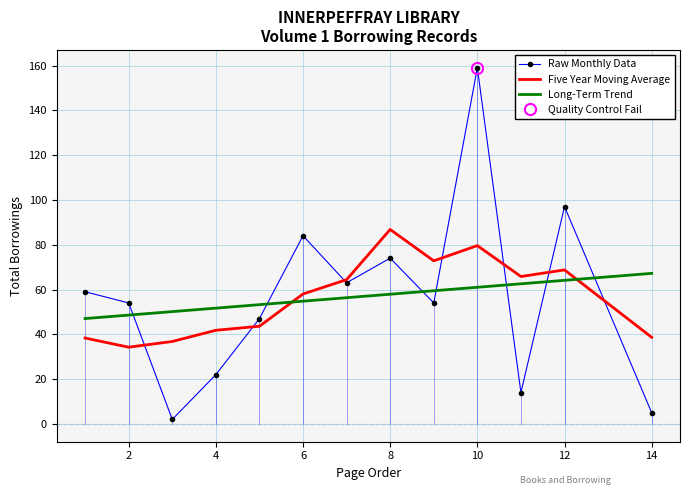

What is the lowest value of the Long-Term Trend series?

47.0